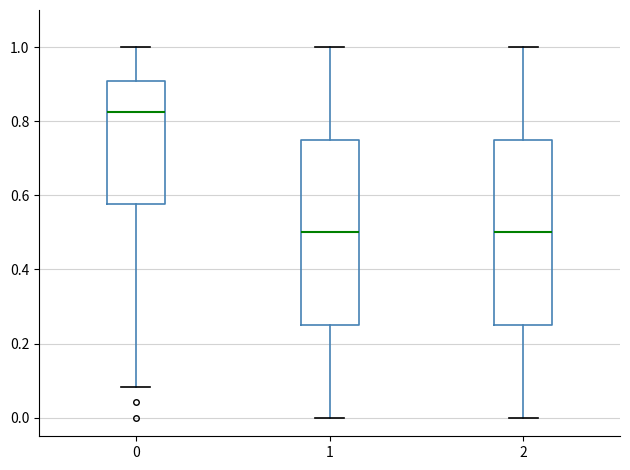

Which box's median line is the highest?

0